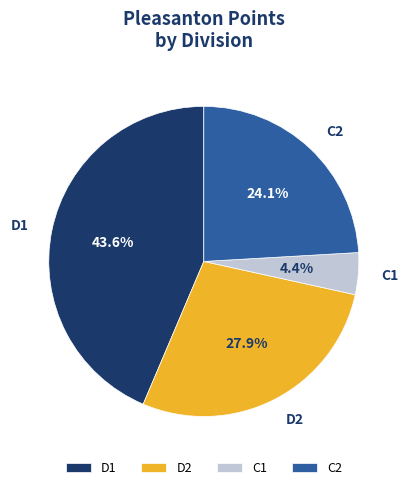

To the nearest percent, what portion does C2 represent?

24%